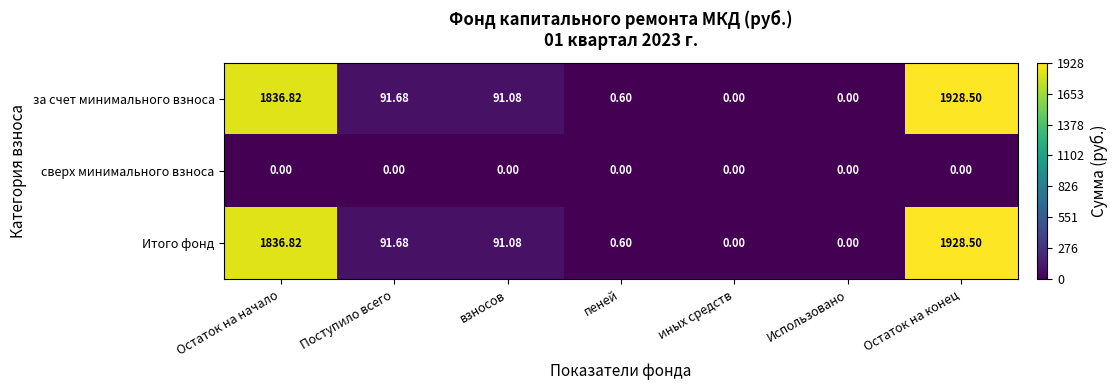

How many series are shown in this chart?

3